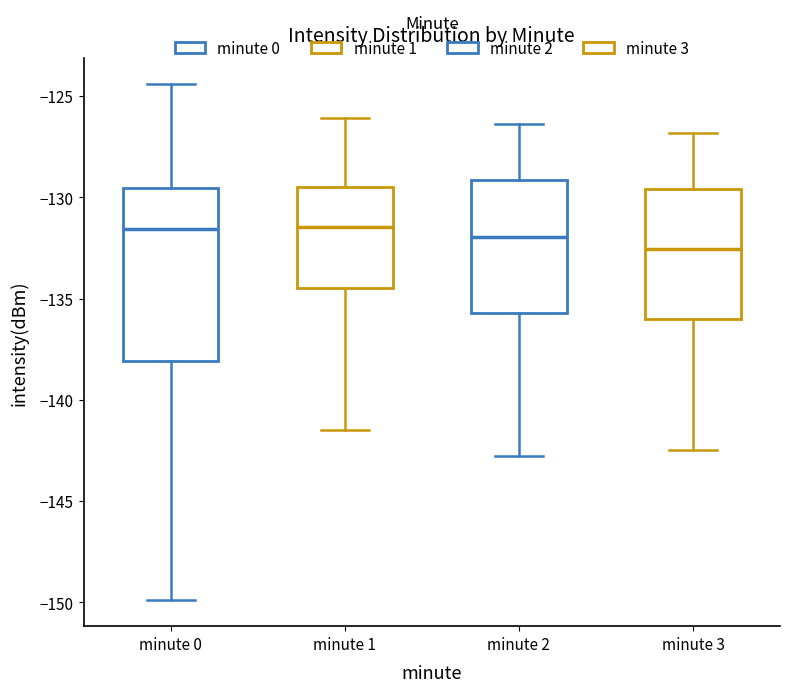

Where does the lower whisker of the box for minute 0 end on the y-axis? The values are not printed on the chart, so give them approximately, as read against the axis.

-150.0